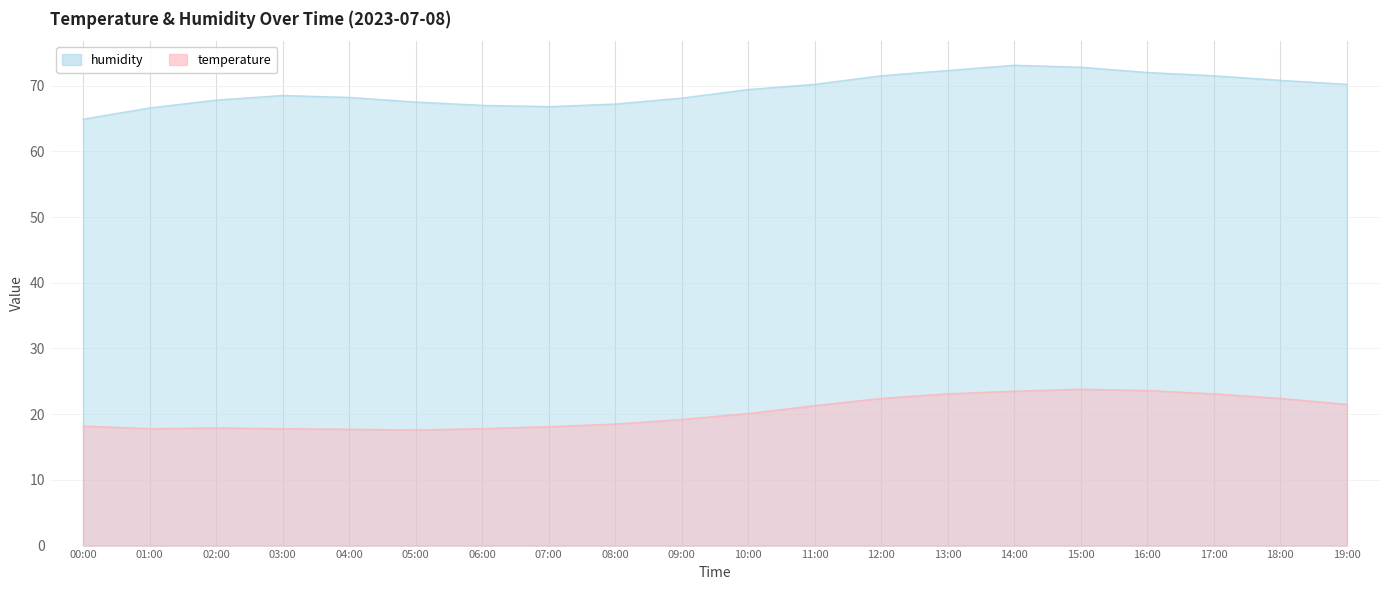

The temperature series shows 19.2 at 09:00. True or false?

True